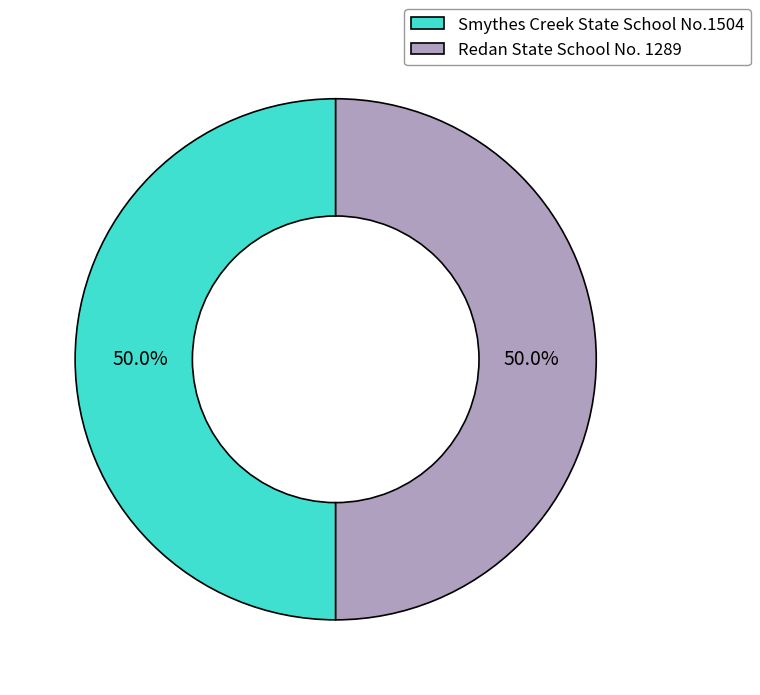

The Redan State School No. 1289 slice represents 50% of the pie. True or false?

True